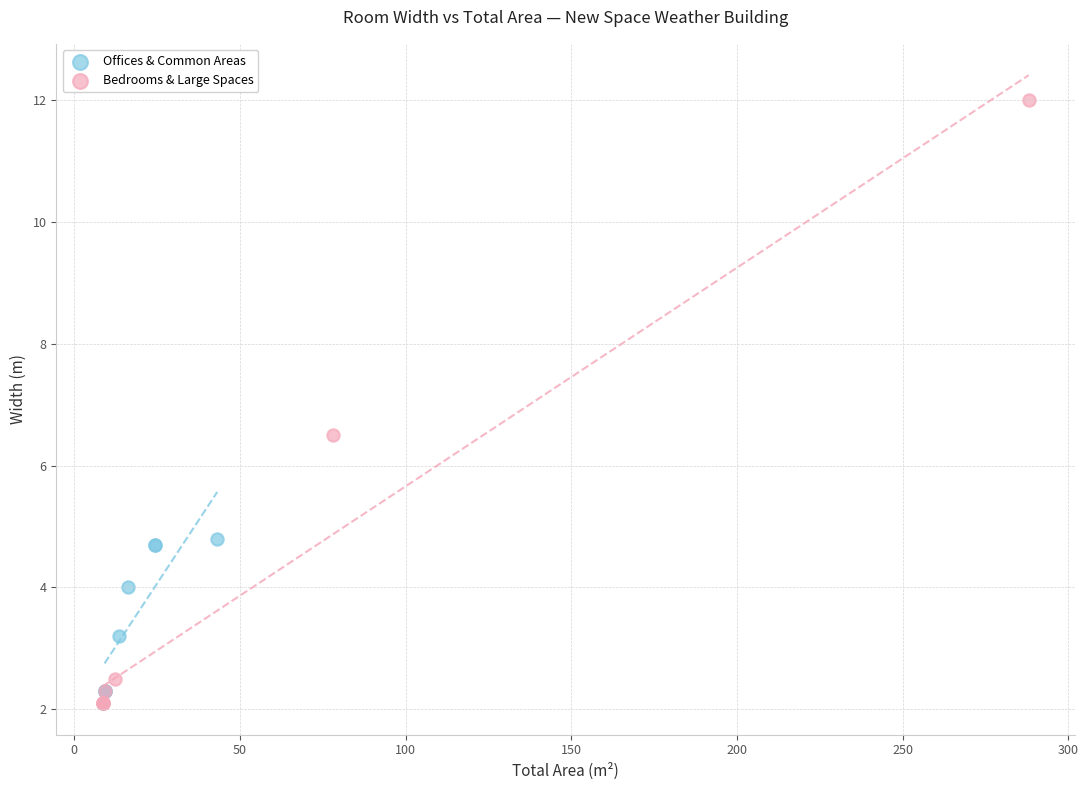

Which series contains the lowest Y value?

Bedrooms & Large Spaces